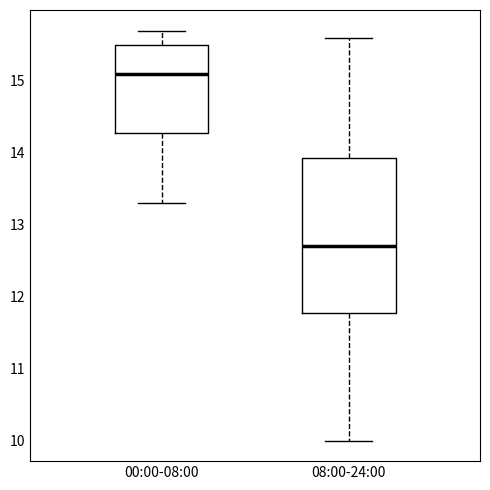

Where is the lower edge of the box for 08:00-24:00 on the y-axis? The values are not printed on the chart, so give them approximately, as read against the axis.

11.8